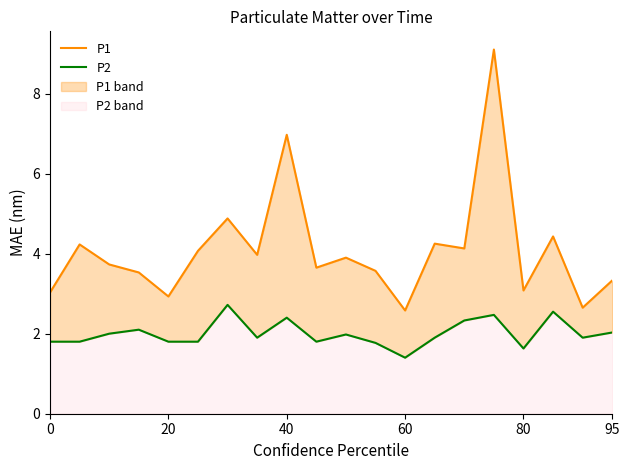

What position from the right is 6?

14